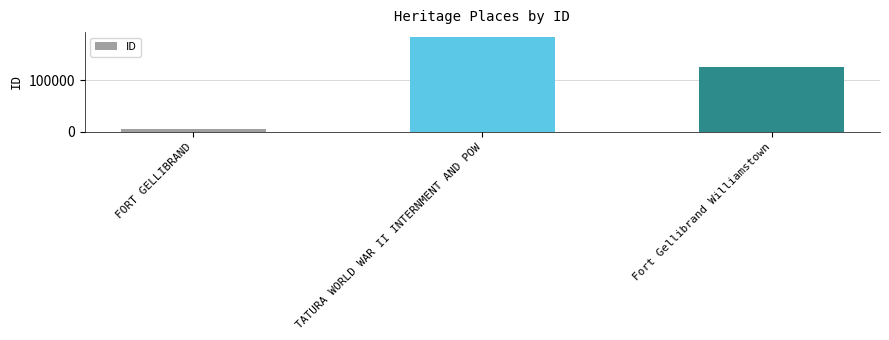

What is the sum of the values at FORT GELLIBRAND and TATURA WORLD WAR II INTERNMENT AND POW?

189492